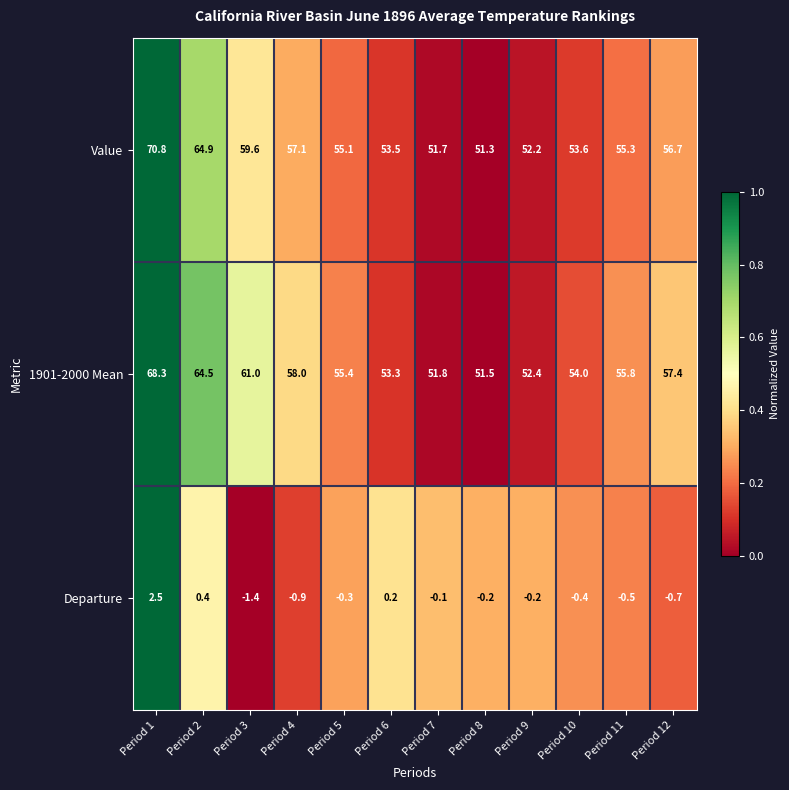

What is the greatest value displayed?

70.8